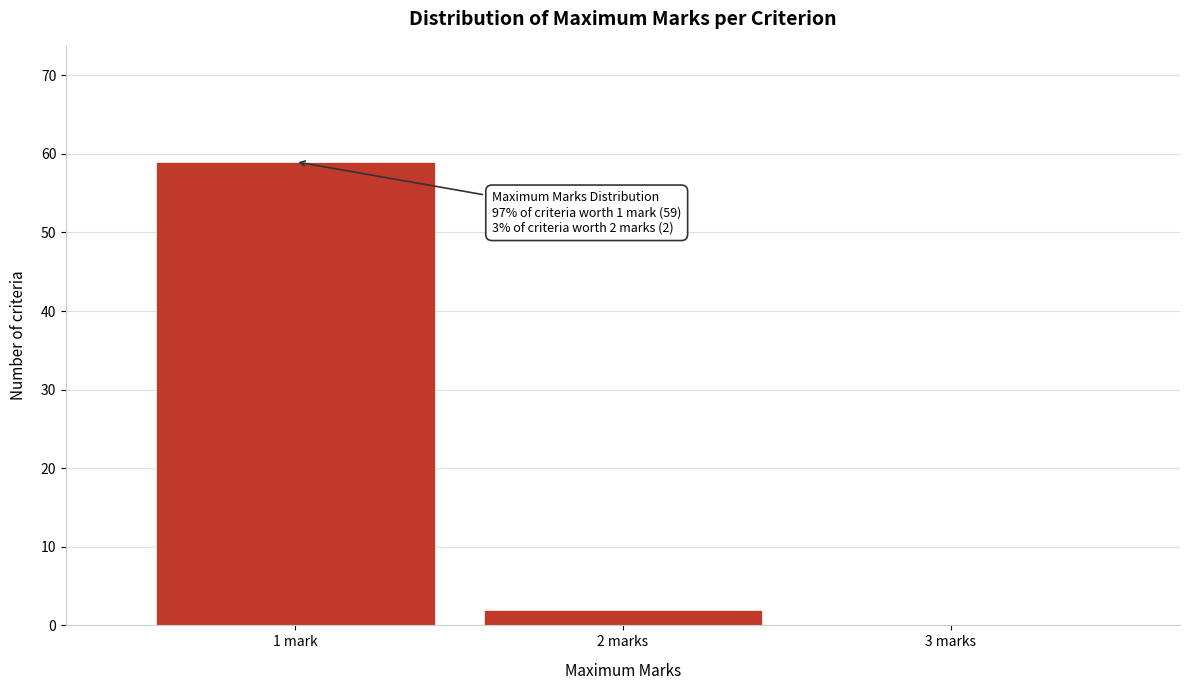

Reading right to left, extract all data points from this chart.

3 marks=0	2 marks=2	1 mark=59